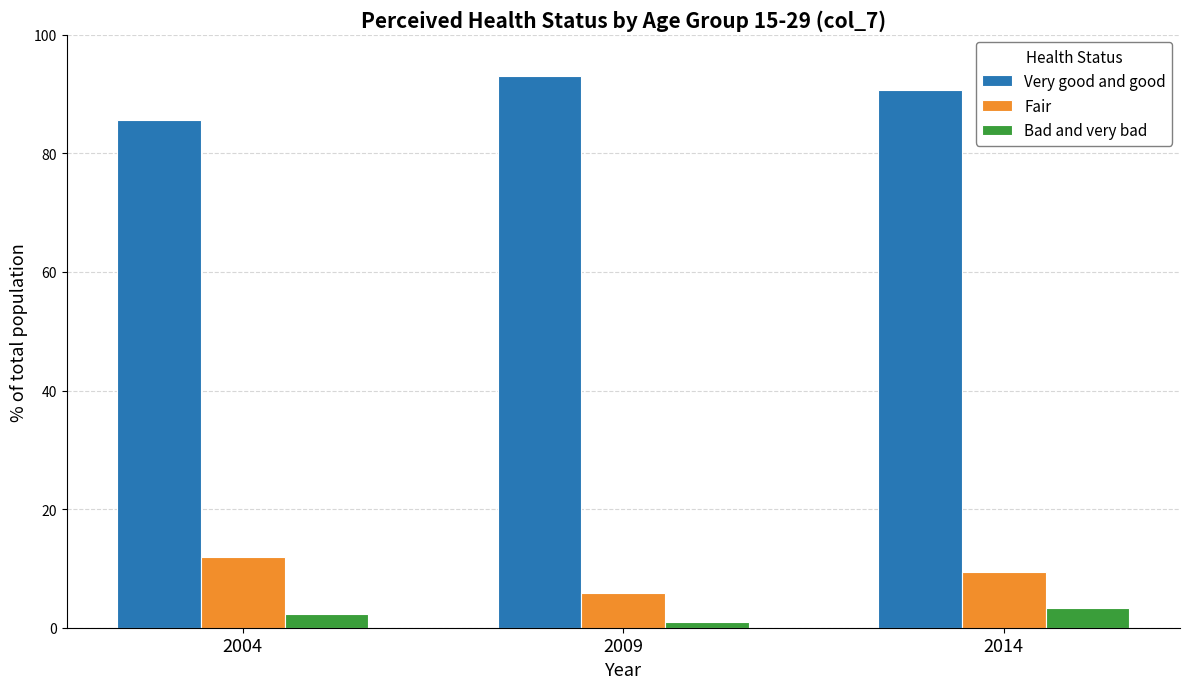

How many values in the Fair series are below 9?

1